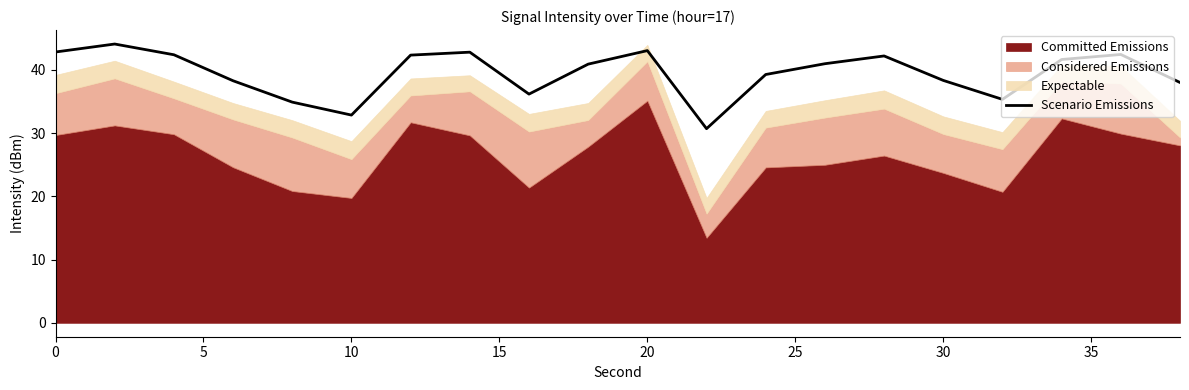

What is the greatest value displayed?

44.1